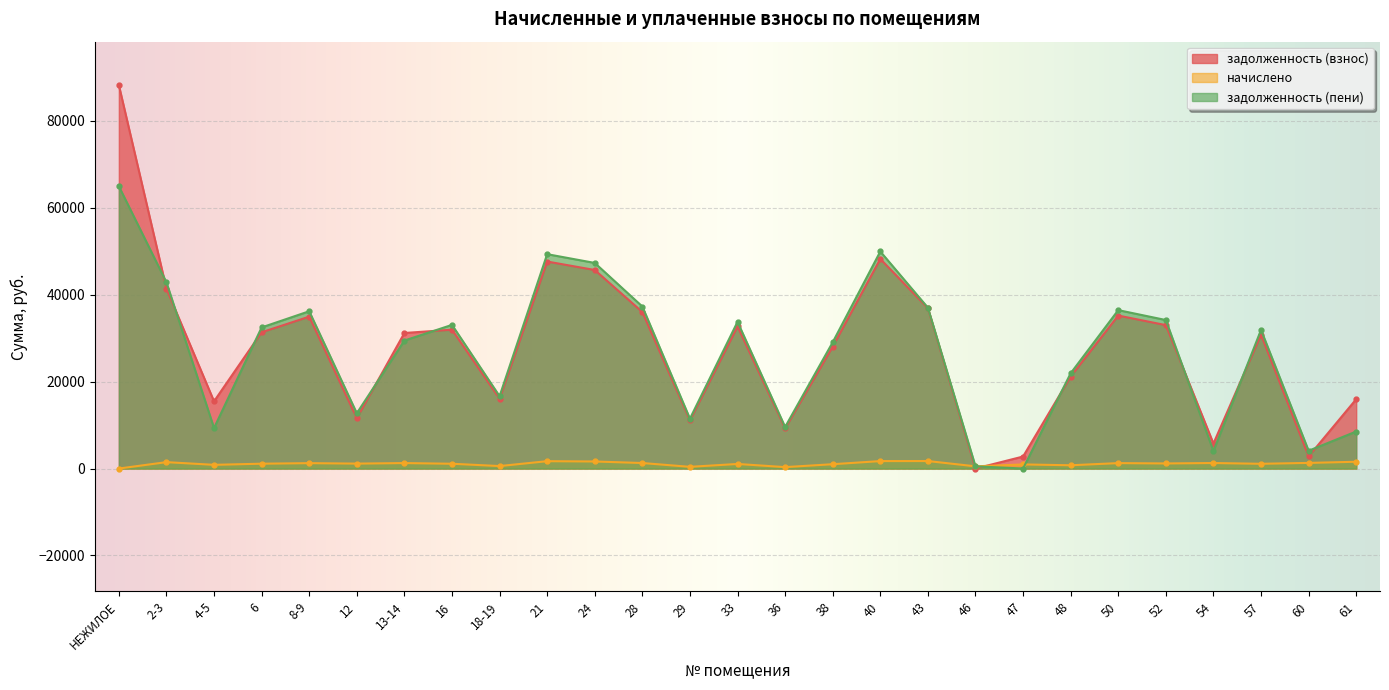

What is the difference between the задолженность (пени) values at 48 and 54?

17901.4